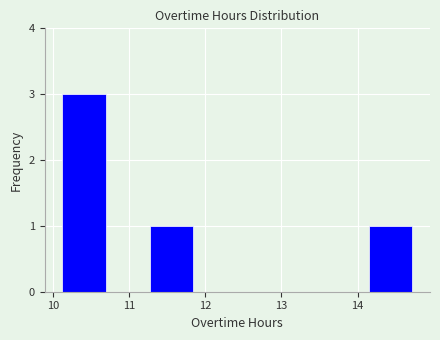

Reading left to right, transcribe this chart: for each bar, give the range it covers on the x-axis and its height. Neither the bar edges nor the heights are printed on the chart, so give them approximately, as read against the axes.

10.1 to 10.7: 3
10.7 to 11.3: 0
11.3 to 11.8: 1
11.8 to 12.4: 0
12.4 to 13.0: 0
13.0 to 13.6: 0
13.6 to 14.1: 0
14.1 to 14.7: 1